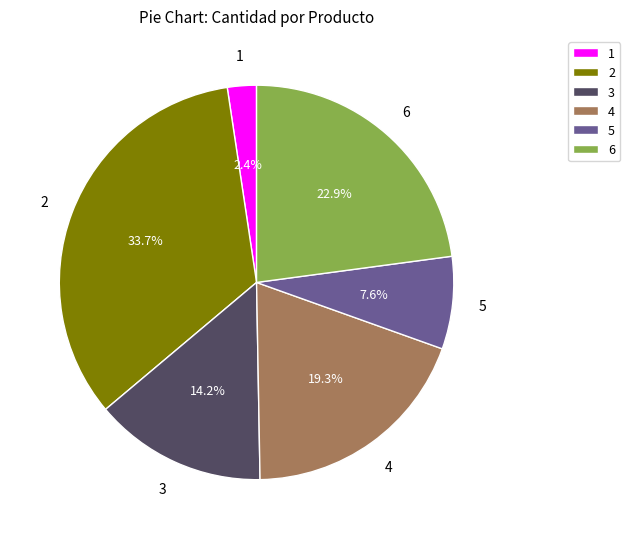

Does any single category account for the majority?

No